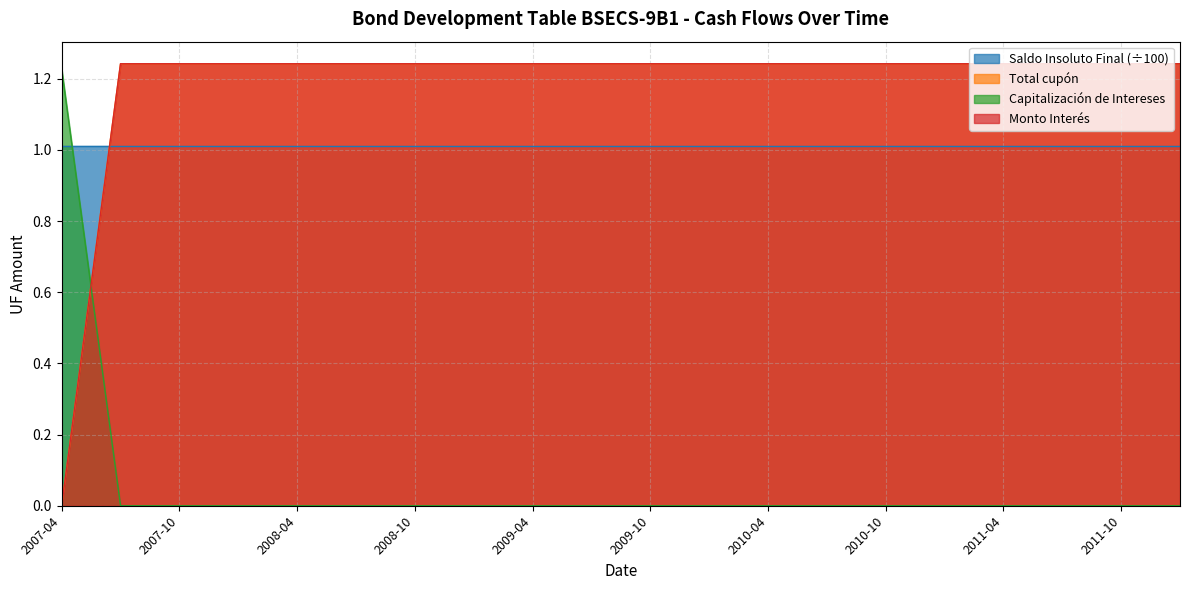

What is the total value across all series at 2008-07-01?

2.5